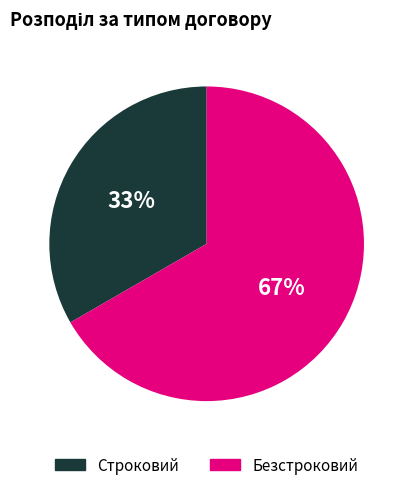

Rank the categories by value from lowest to highest.

Строковий, Безстроковий